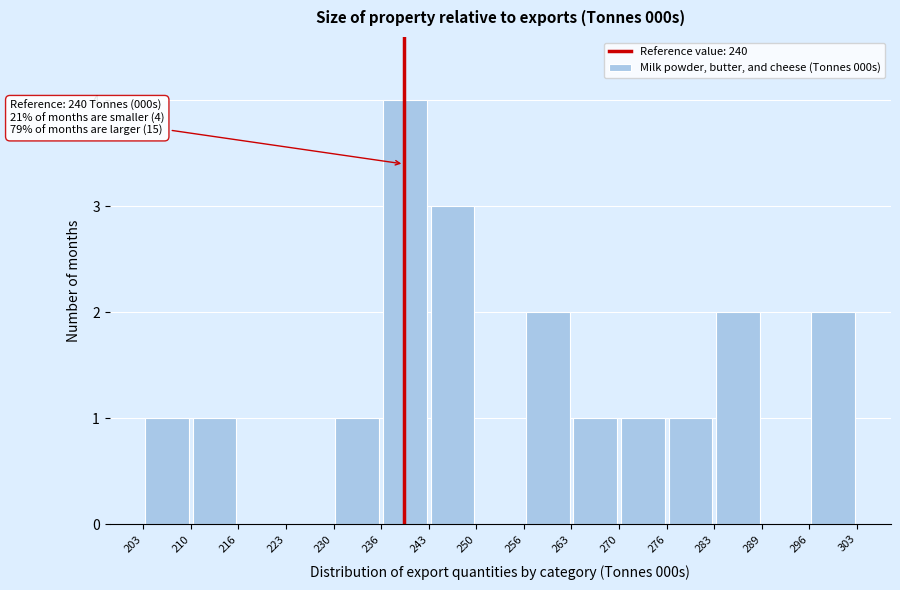

Over which range of the x-axis is the bar tallest?

236 to 243